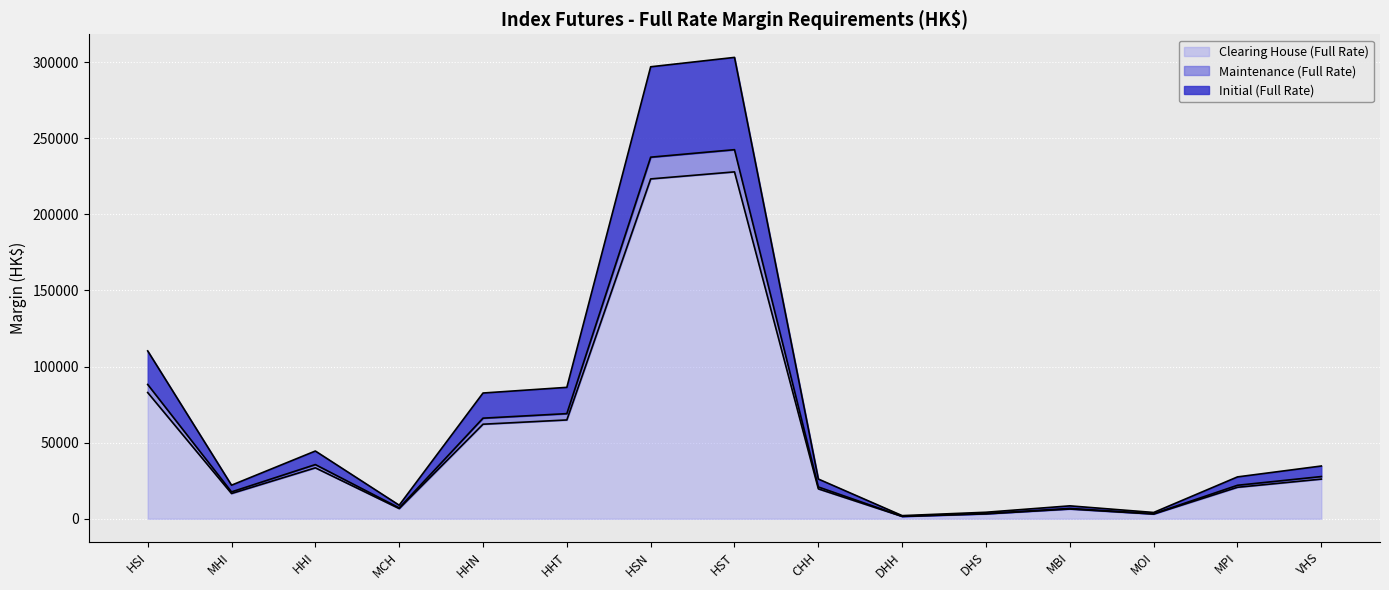

What is the total value across all series at HSN?

296895